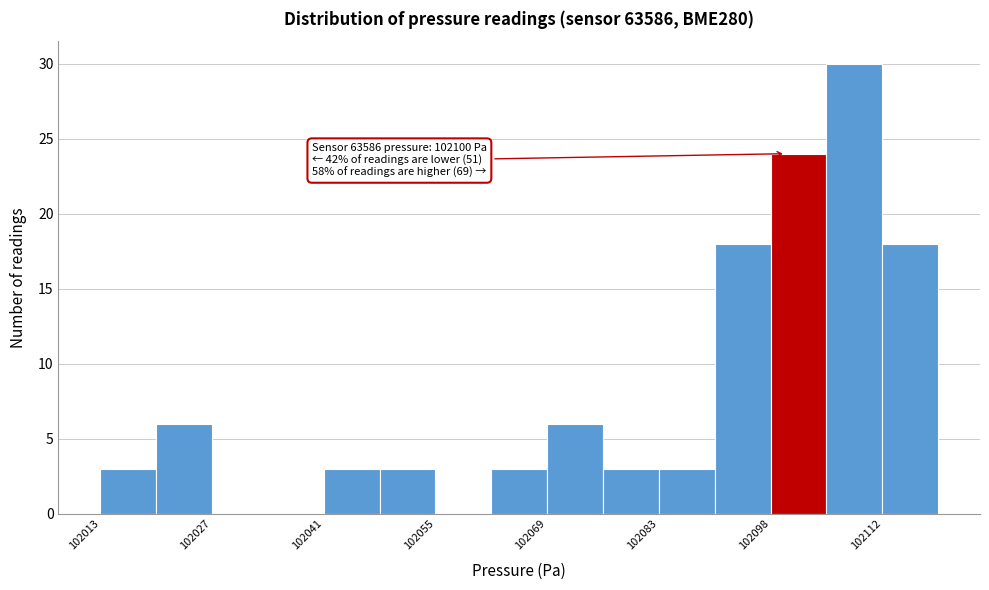

Read against the x-axis, roughly where is the centre of the tallest bar?

102108